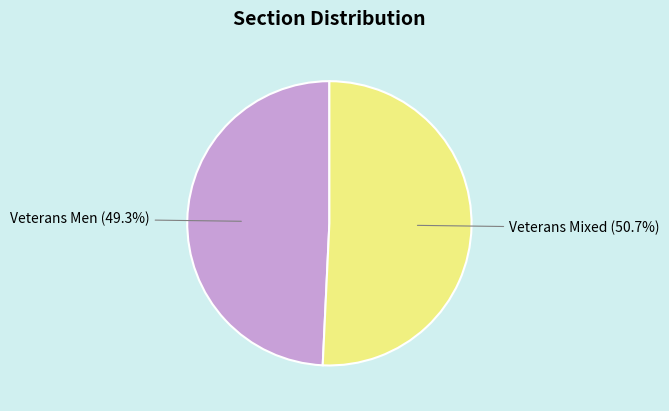

Is there a majority slice in this chart?

Yes